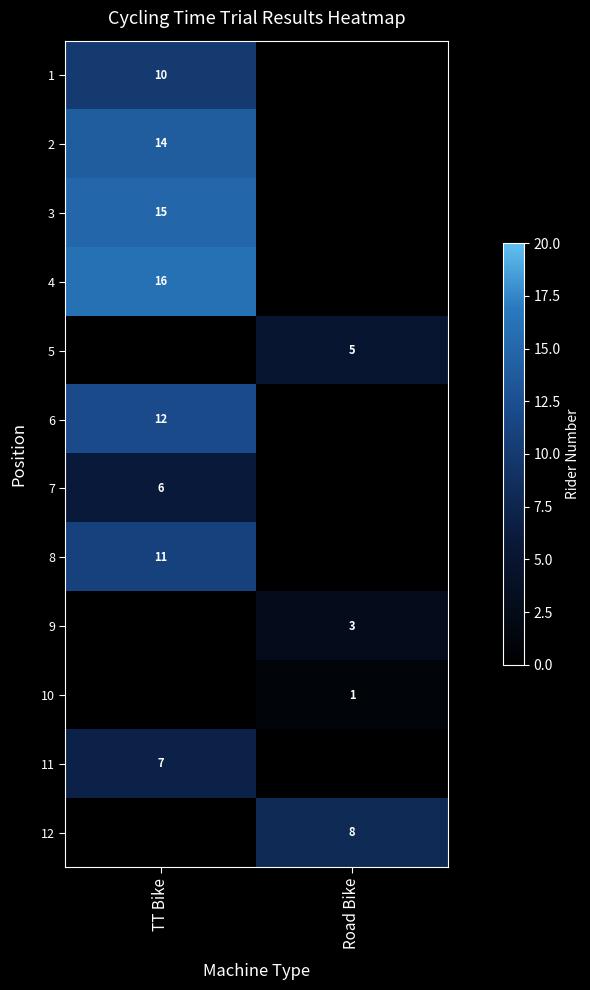

Is the value of 2 at TT Bike greater than the value of 3 at Road Bike?

Yes